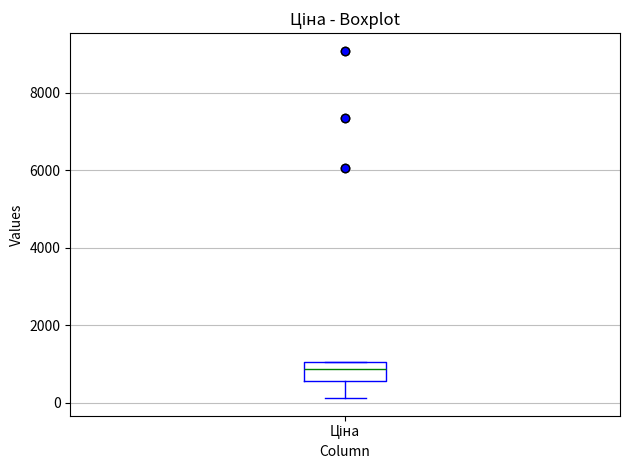

Transcribe this box plot: give where the median line is, the range the box spans, and where the two whiskers end, as read against the y-axis. The values are not printed on the chart, so give them approximately, as read against the axis.

median 800, box 600 to 1000, whiskers 200 to 1000